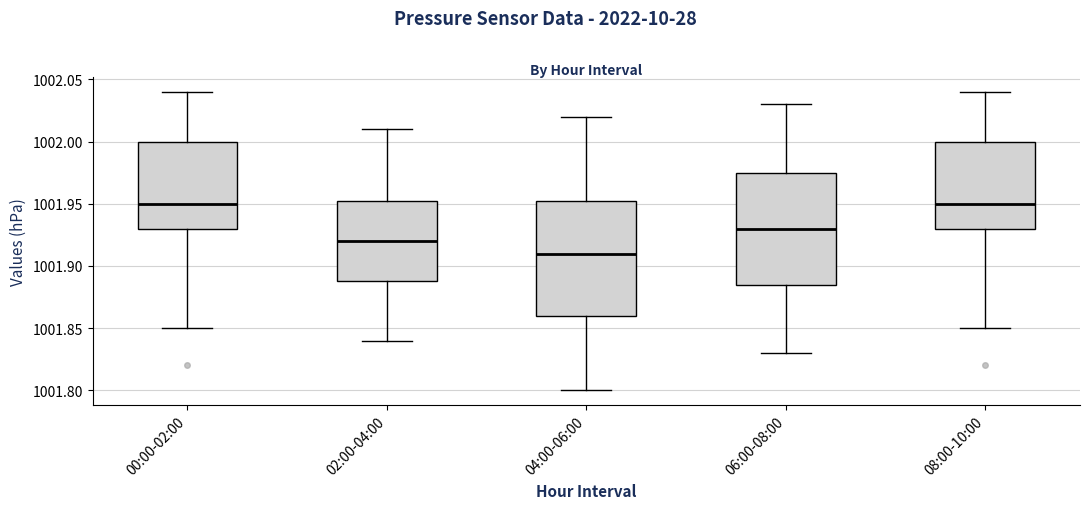

Reading left to right, read every box against the y-axis: the position of its median line, the range the box covers, and the ends of its whiskers. The values are not printed on the chart, so give them approximately, as read against the axis.

00:00-02:00: median 1001.950, box 1001.930 to 1002.000, whiskers 1001.850 to 1002.040
02:00-04:00: median 1001.920, box 1001.890 to 1001.955, whiskers 1001.840 to 1002.010
04:00-06:00: median 1001.910, box 1001.860 to 1001.955, whiskers 1001.800 to 1002.020
06:00-08:00: median 1001.930, box 1001.885 to 1001.975, whiskers 1001.830 to 1002.030
08:00-10:00: median 1001.950, box 1001.930 to 1002.000, whiskers 1001.850 to 1002.040